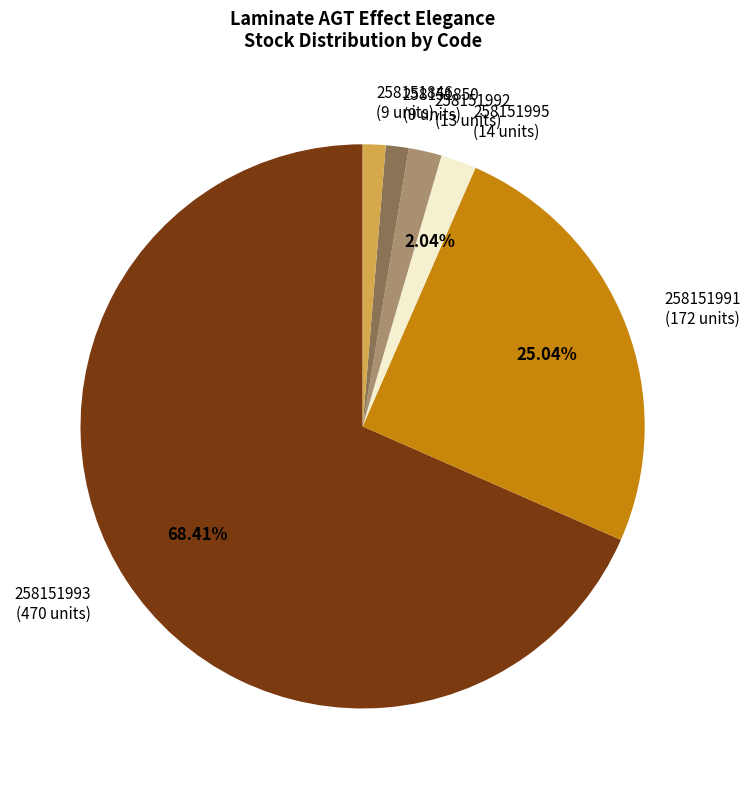

Which slice is the largest?

258151993